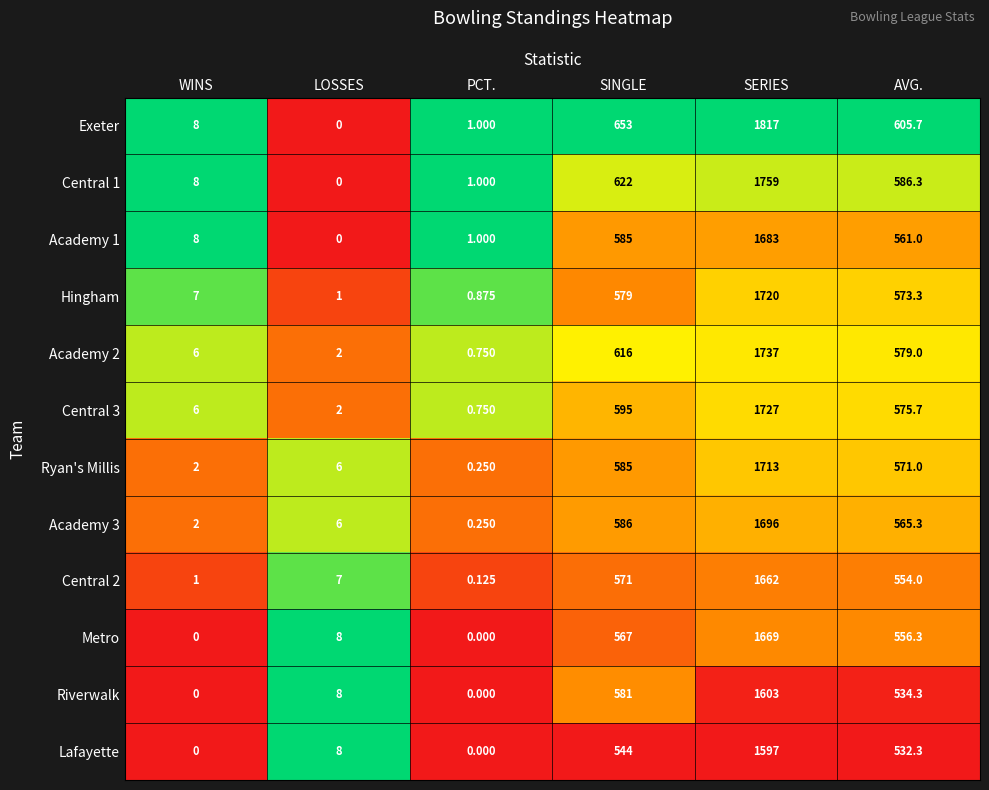

At which label does Hingham reach its peak?

SERIES